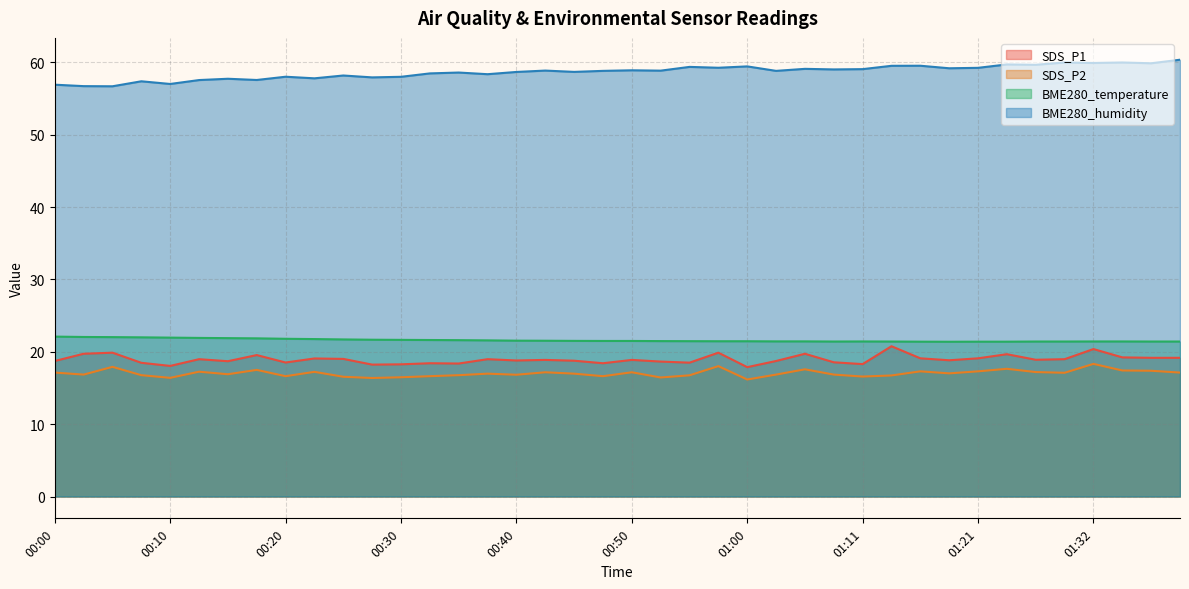

Is the value of BME280_humidity at 01:16 greater than the value of SDS_P1 at 00:28?

Yes